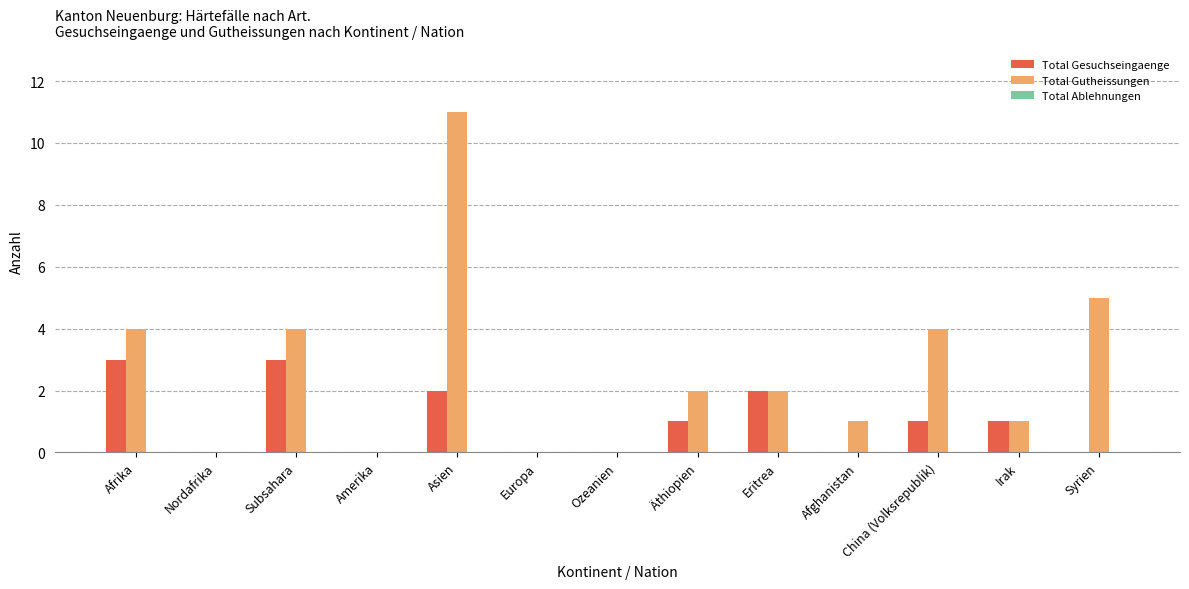

What is the sum of the Total Gutheissungen values at Europa and China (Volksrepublik)?

4